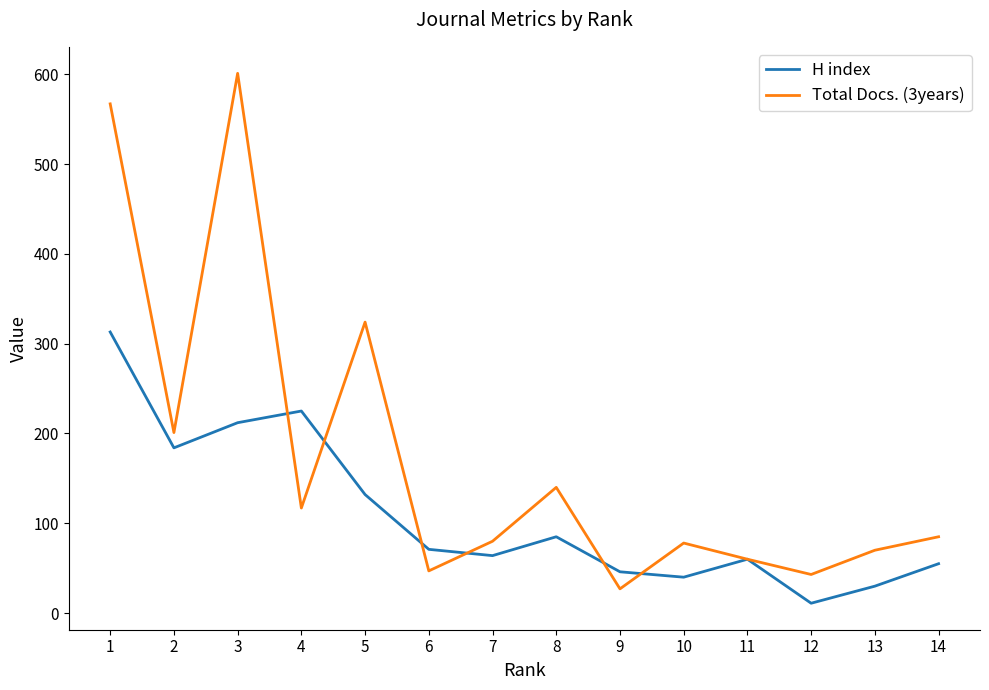

Which category has the lowest value across all series?

12